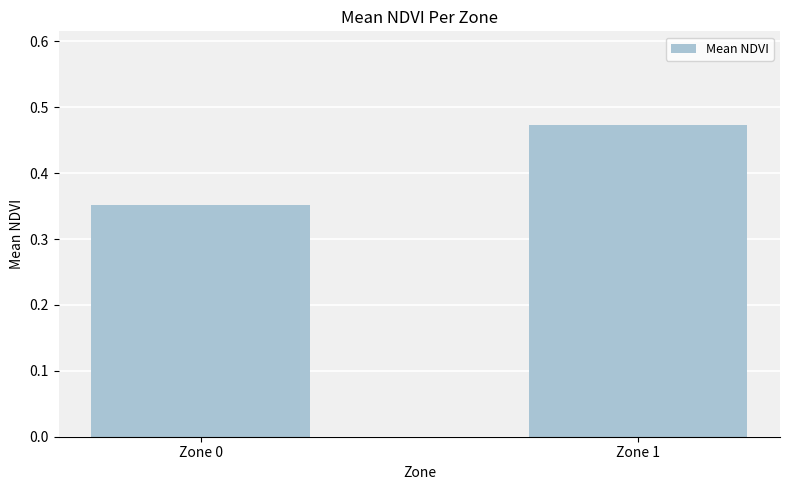

Rank the categories by value from highest to lowest.

Zone 1, Zone 0